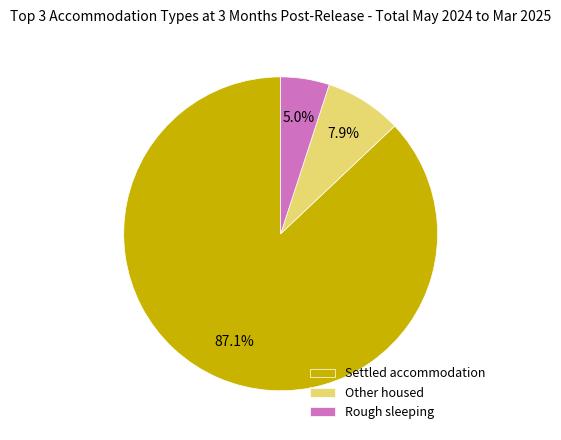

Does any single category account for the majority?

Yes